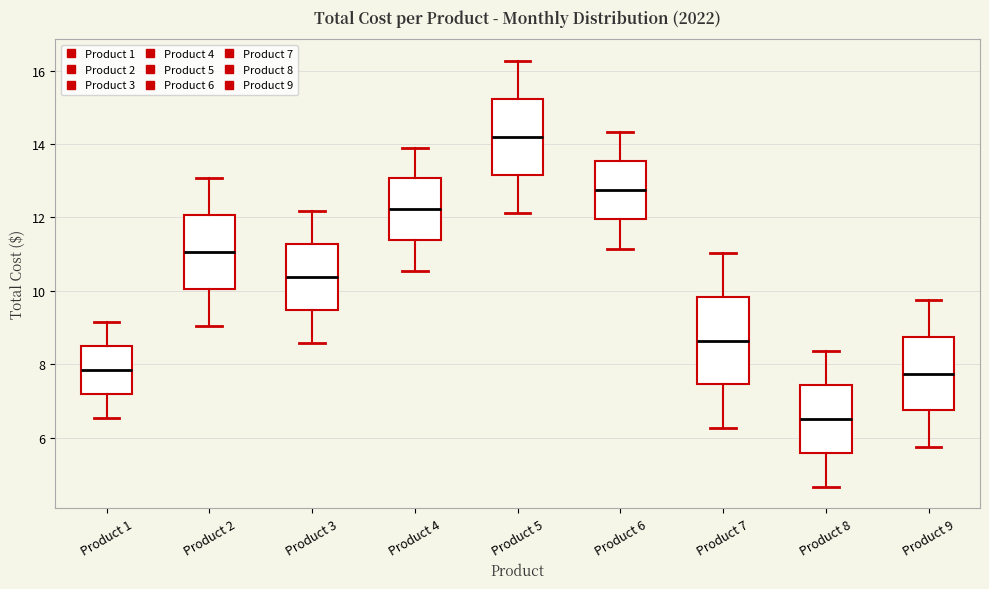

Reading left to right, read every box against the y-axis: the position of its median line, the range the box covers, and the ends of its whiskers. The values are not printed on the chart, so give them approximately, as read against the axis.

Product 1: median 7.8, box 7.2 to 8.4, whiskers 6.6 to 9.2
Product 2: median 11.0, box 10.0 to 12.0, whiskers 9.0 to 13.0
Product 3: median 10.4, box 9.4 to 11.2, whiskers 8.6 to 12.2
Product 4: median 12.2, box 11.4 to 13.0, whiskers 10.6 to 14.0
Product 5: median 14.2, box 13.2 to 15.2, whiskers 12.2 to 16.2
Product 6: median 12.8, box 12.0 to 13.6, whiskers 11.2 to 14.4
Product 7: median 8.6, box 7.4 to 9.8, whiskers 6.2 to 11.0
Product 8: median 6.6, box 5.6 to 7.4, whiskers 4.6 to 8.4
Product 9: median 7.8, box 6.8 to 8.8, whiskers 5.8 to 9.8